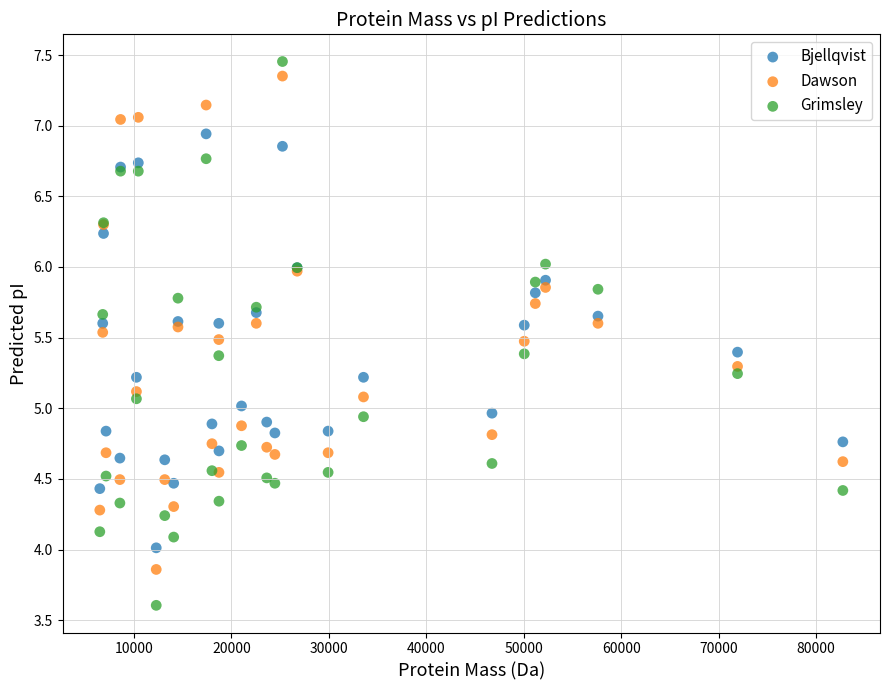

What are all the series names shown in the legend?

Bjellqvist, Dawson, Grimsley